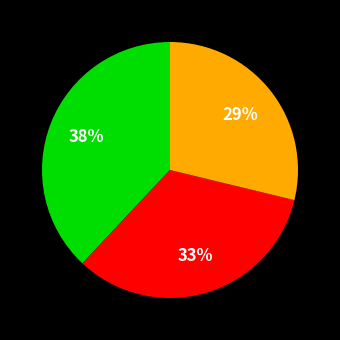

Is there any slice that represents more than half of the pie?

No